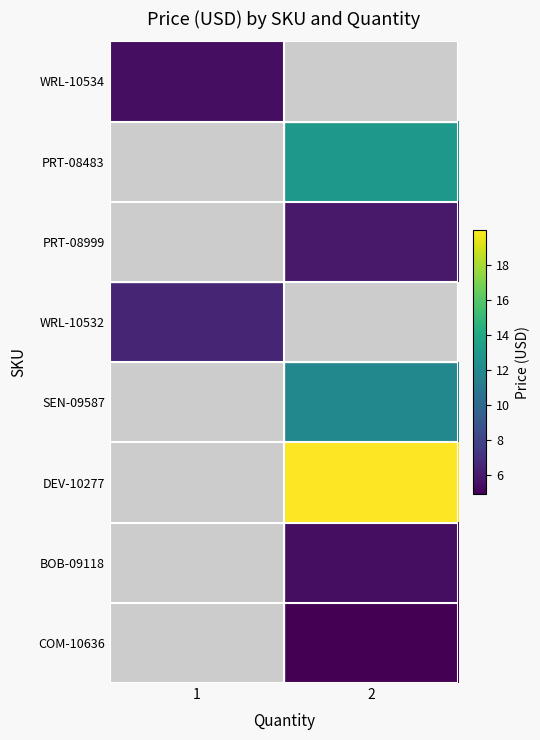

The DEV-10277 series shows 29.3 at 2. True or false?

False